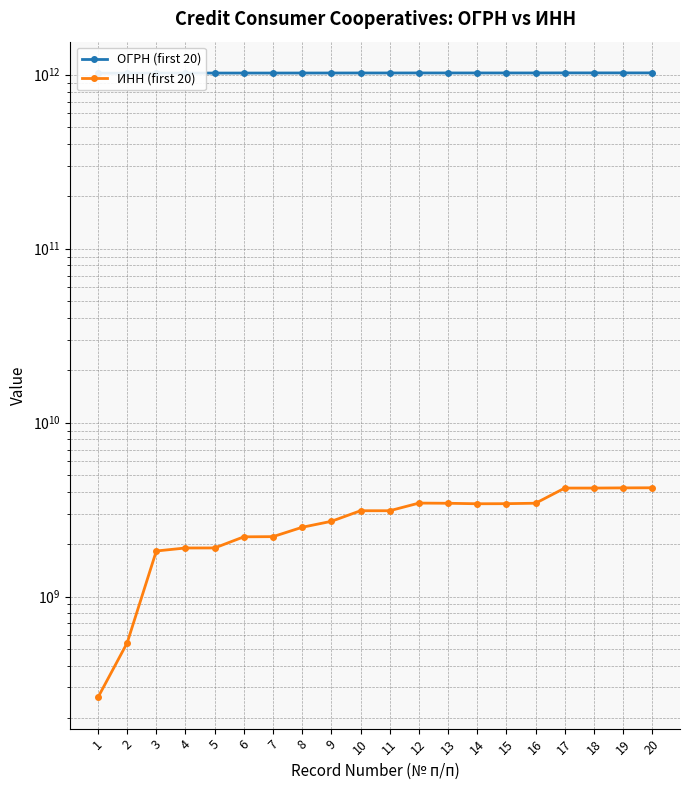

What is the smallest value displayed?

263007648